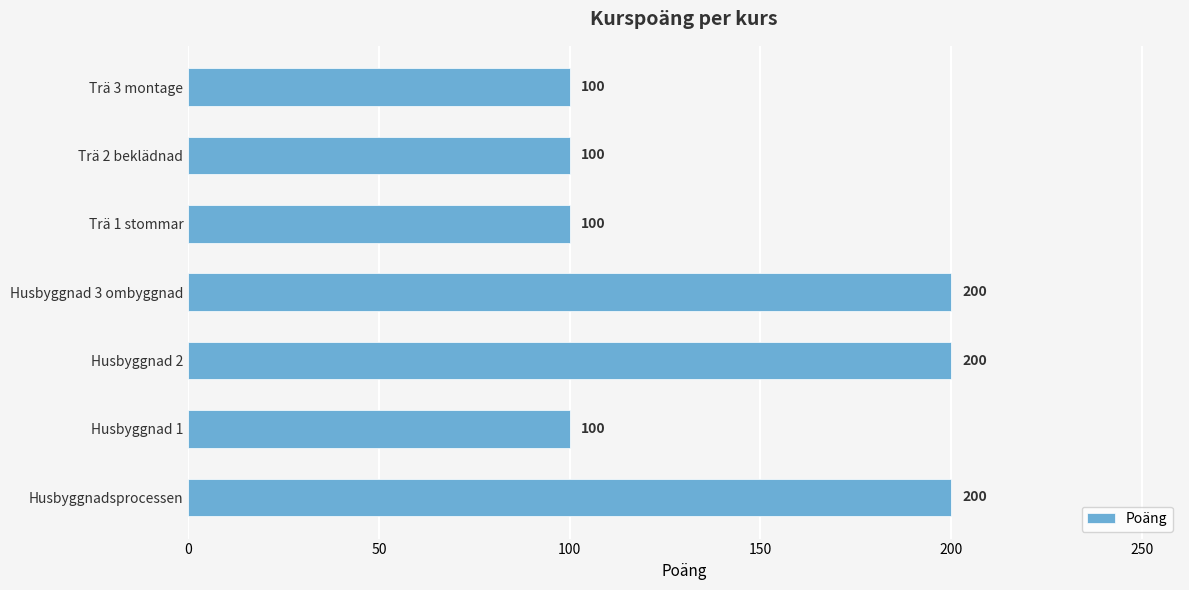

How many values exceed 100?

3